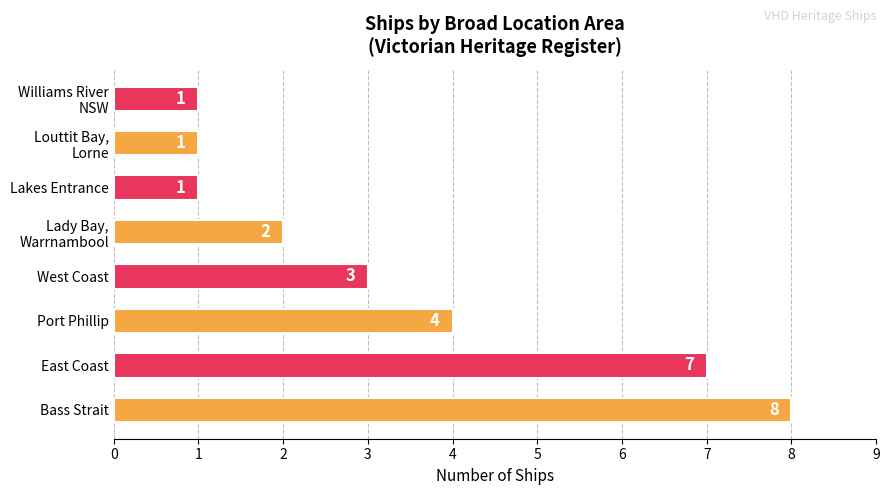

True or false: the data shows 7 at East Coast.

True